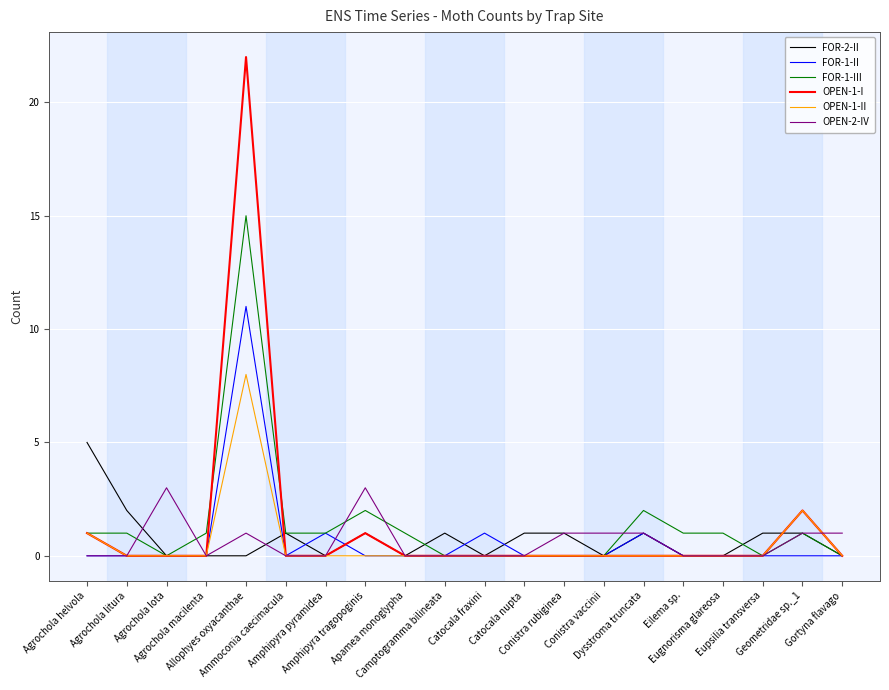

The value of OPEN-1-I at Amphipyra pyramidea is 0. True or false?

True